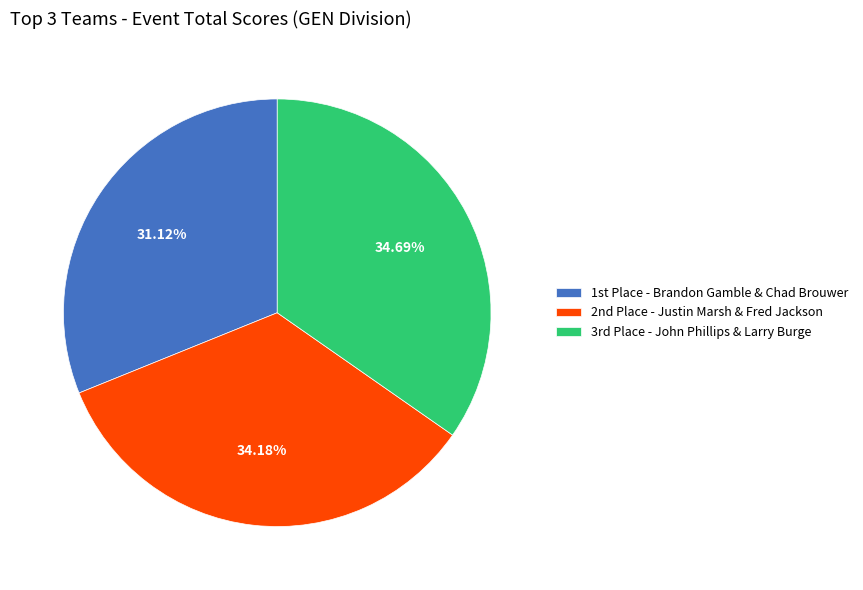

Rank the categories by value from lowest to highest.

1st Place - Brandon Gamble & Chad Brouwer, 2nd Place - Justin Marsh & Fred Jackson, 3rd Place - John Phillips & Larry Burge